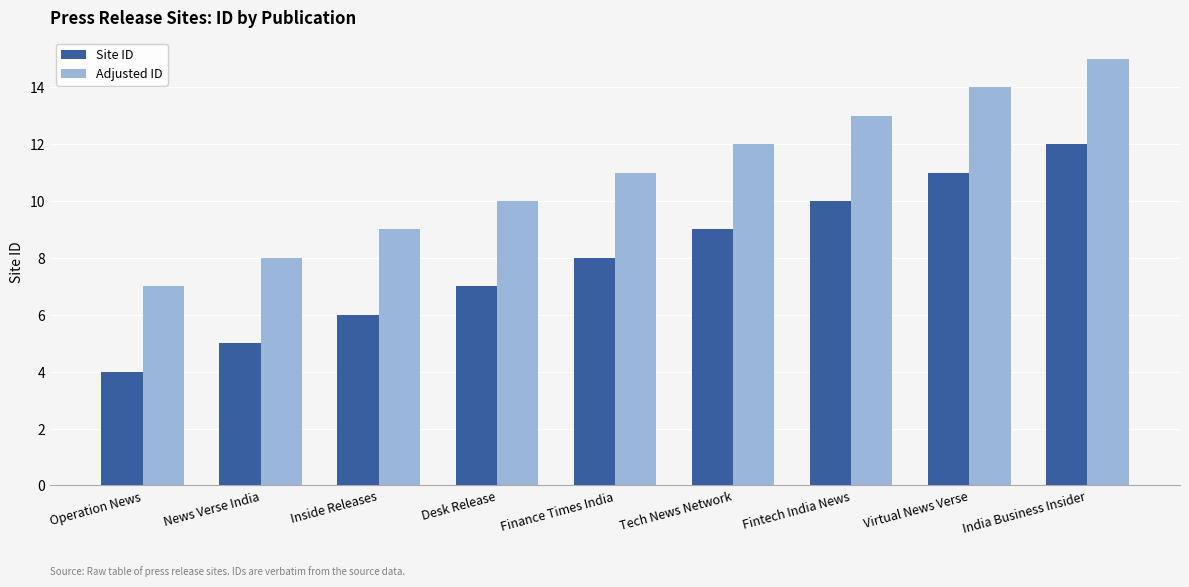

What is the average value of the Adjusted ID series?

11